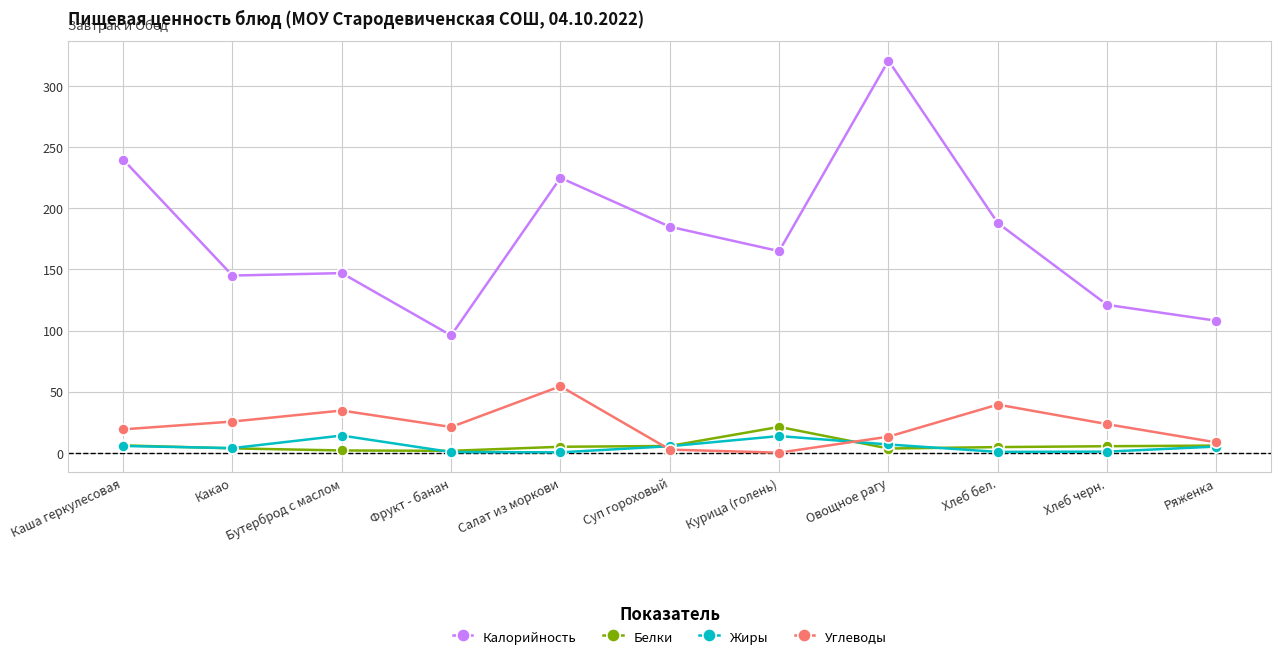

How many series are shown in this chart?

4